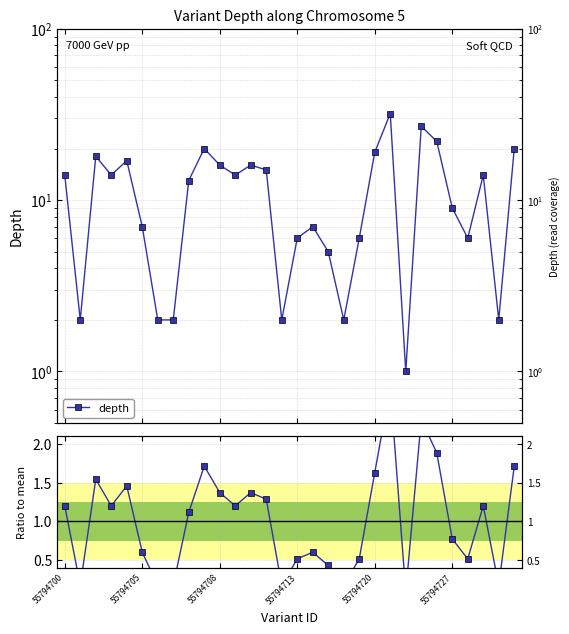

Reading left to right, transcribe all the data shown in this chart.

depth: 14.0	2.0	18.0	14.0	17.0	7.0	2.0	2.0	13.0	20.0	16.0	14.0	16.0	15.0	2.0	6.0	7.0	5.0	2.0	6.0	19.0	32.0	1.0	27.0	22.0	9.0	6.0	14.0	2.0	20.0
depth/mean: 1.2	0.2	1.5	1.2	1.5	0.6	0.2	0.2	1.1	1.7	1.4	1.2	1.4	1.3	0.2	0.5	0.6	0.4	0.2	0.5	1.6	2.7	0.1	2.3	1.9	0.8	0.5	1.2	0.2	1.7